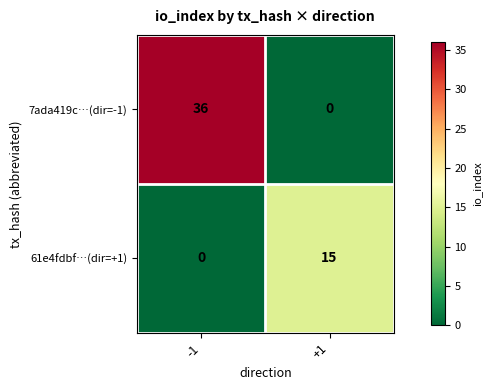

Which series has the widest spread of values?

7ada419c…(dir=-1)